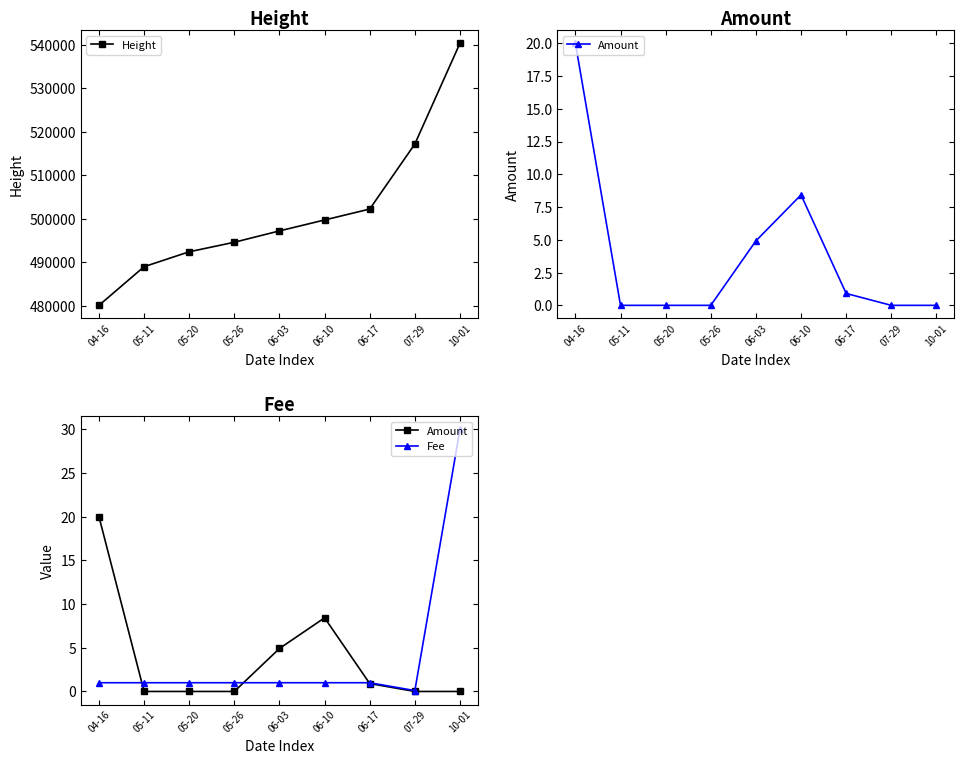

True or false: Fee and Height intersect in this chart.

False